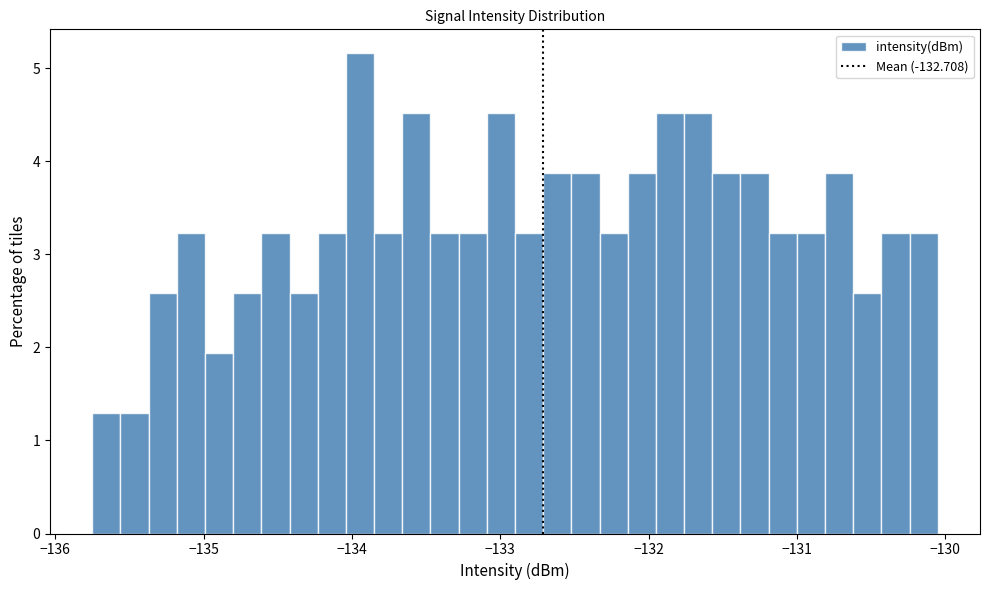

Read against the x-axis, roughly where is the centre of the tallest bar?

-133.9